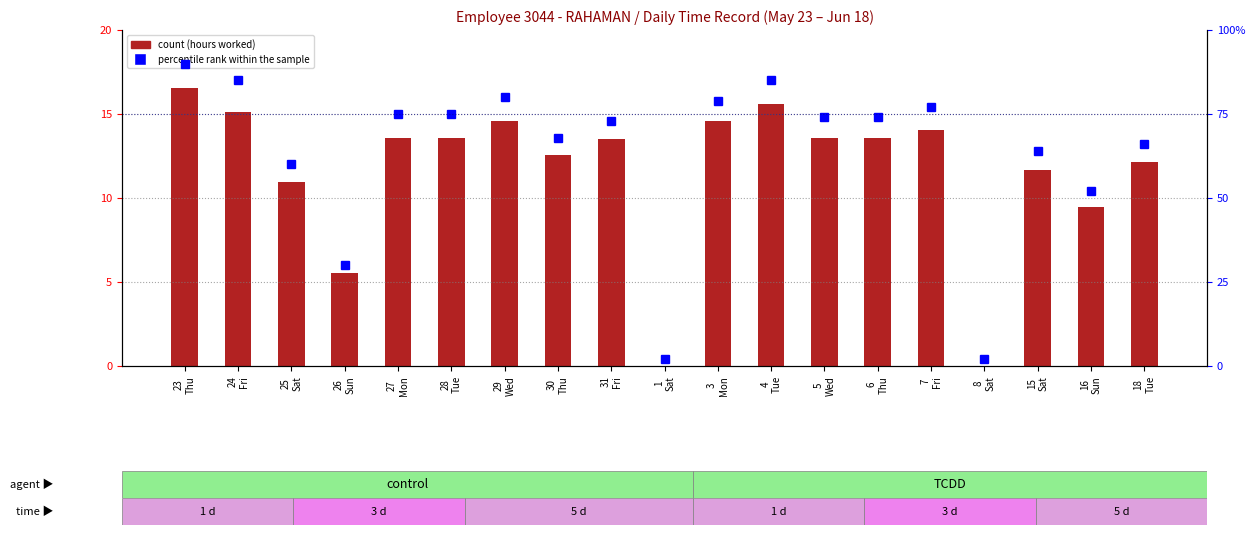

Which series has the largest total across all categories?

percentile rank within the sample